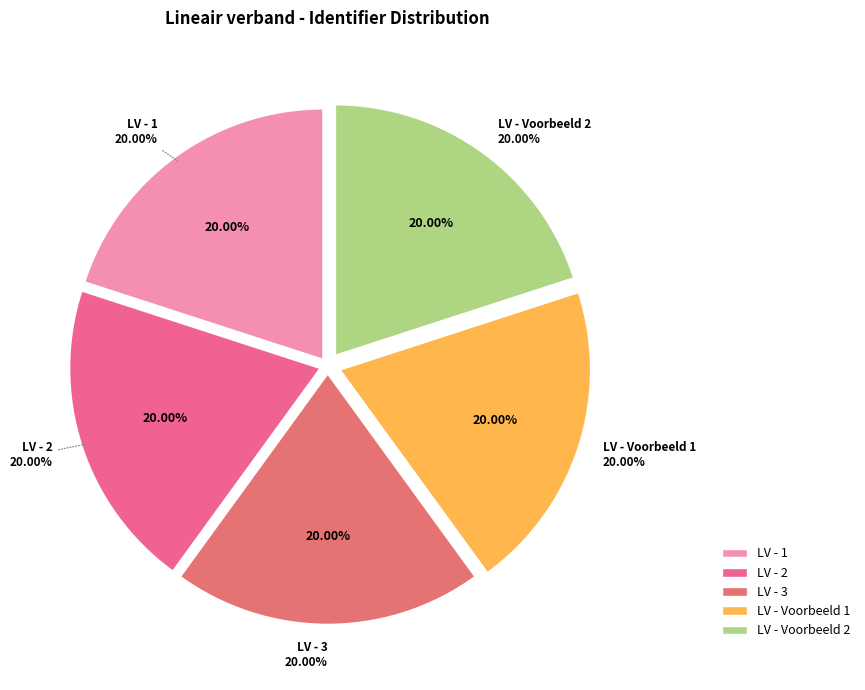

What is the total percentage of Lineair verband - Voorbeeld 1 and Lineair verband - 1?

40.0%